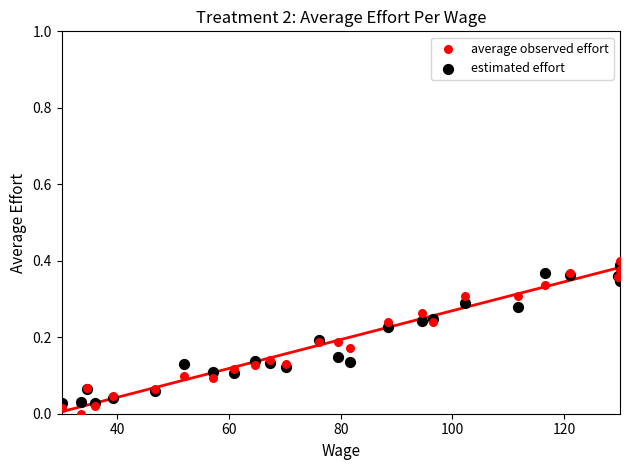

What is the X range (max minus min) for the scatter plot?

100.0